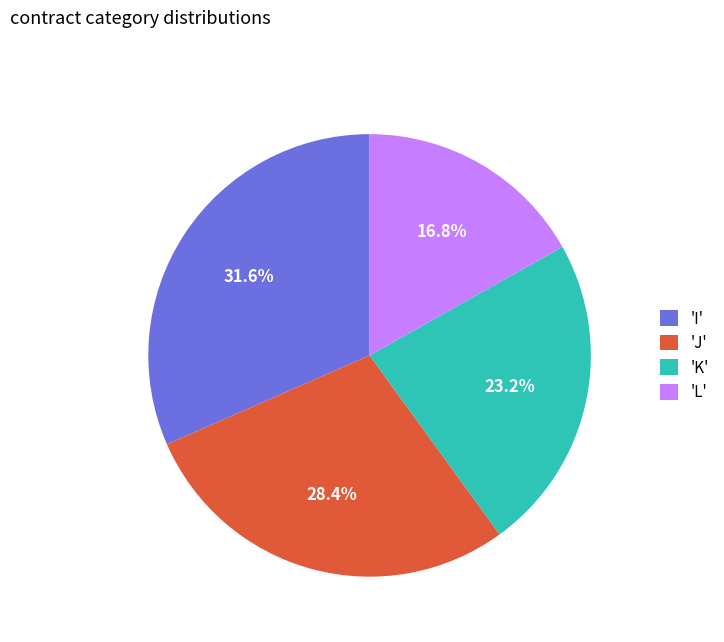

How much of the chart is everything except 'L'?

83.2%